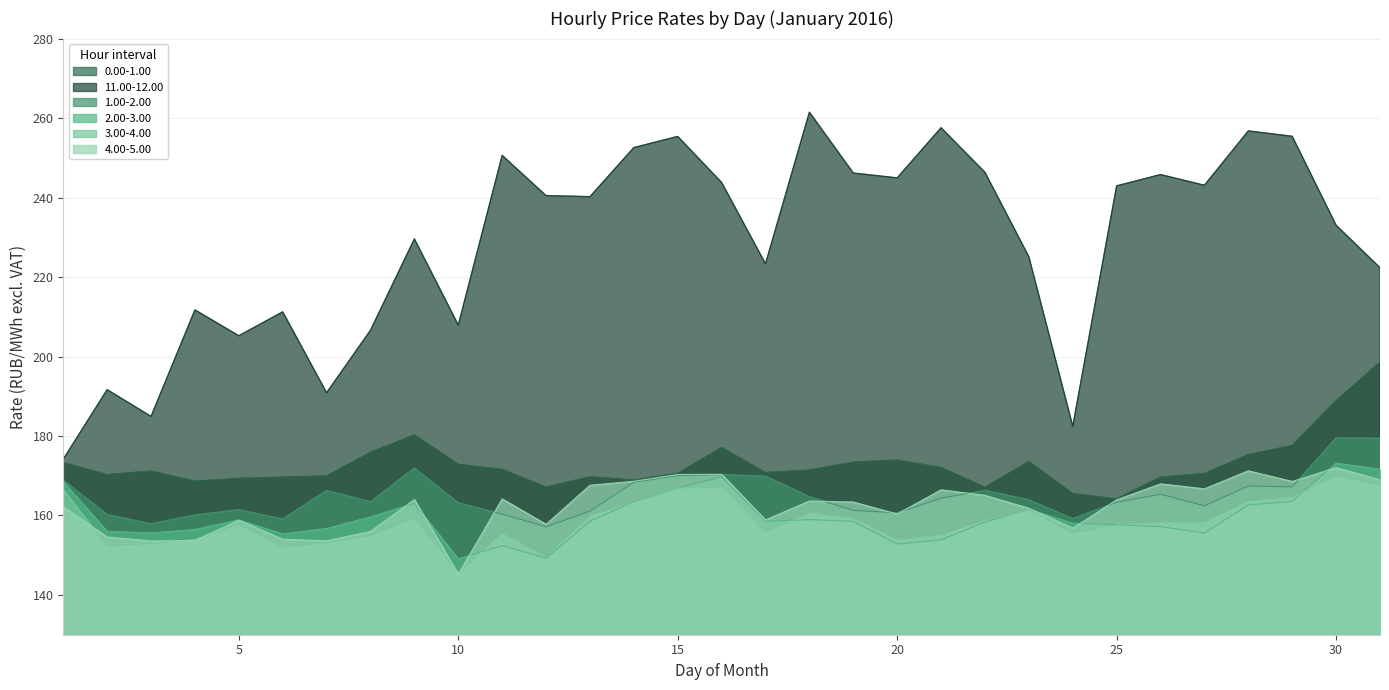

At 26, list the series in order from largest to smallest.

11.00-12.00, 0.00-1.00, 4.00-5.00, 1.00-2.00, 3.00-4.00, 2.00-3.00